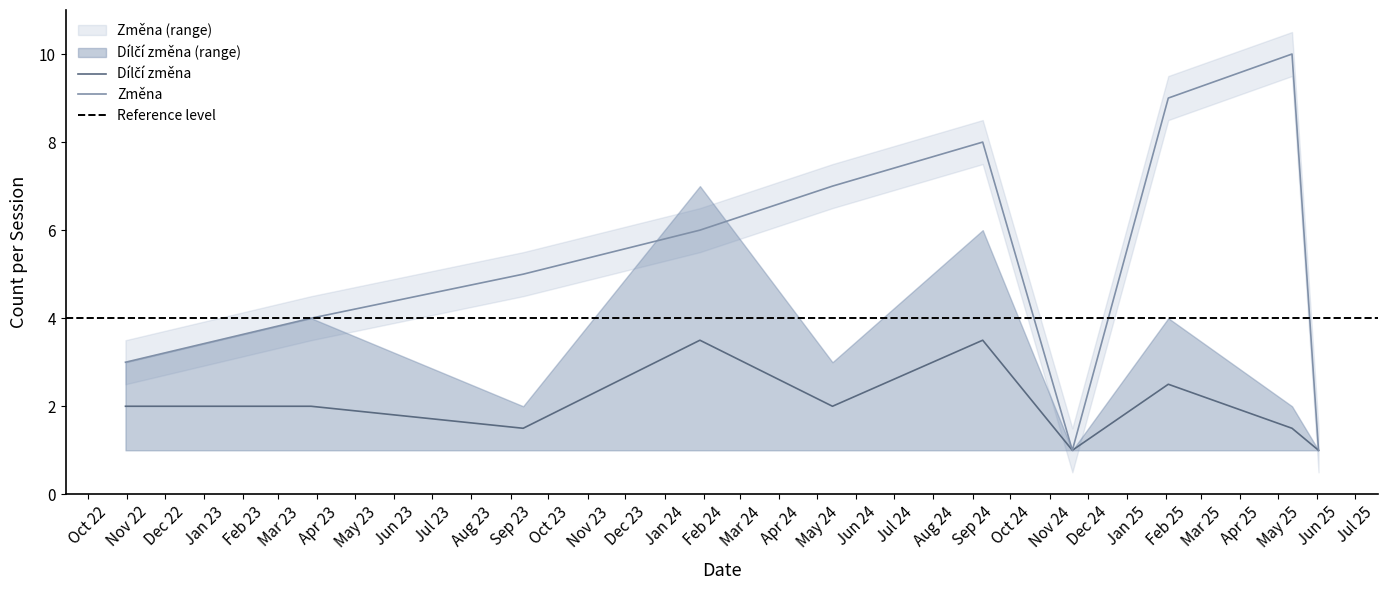

True or false: Změna mean and Změna upper cross at least once.

False